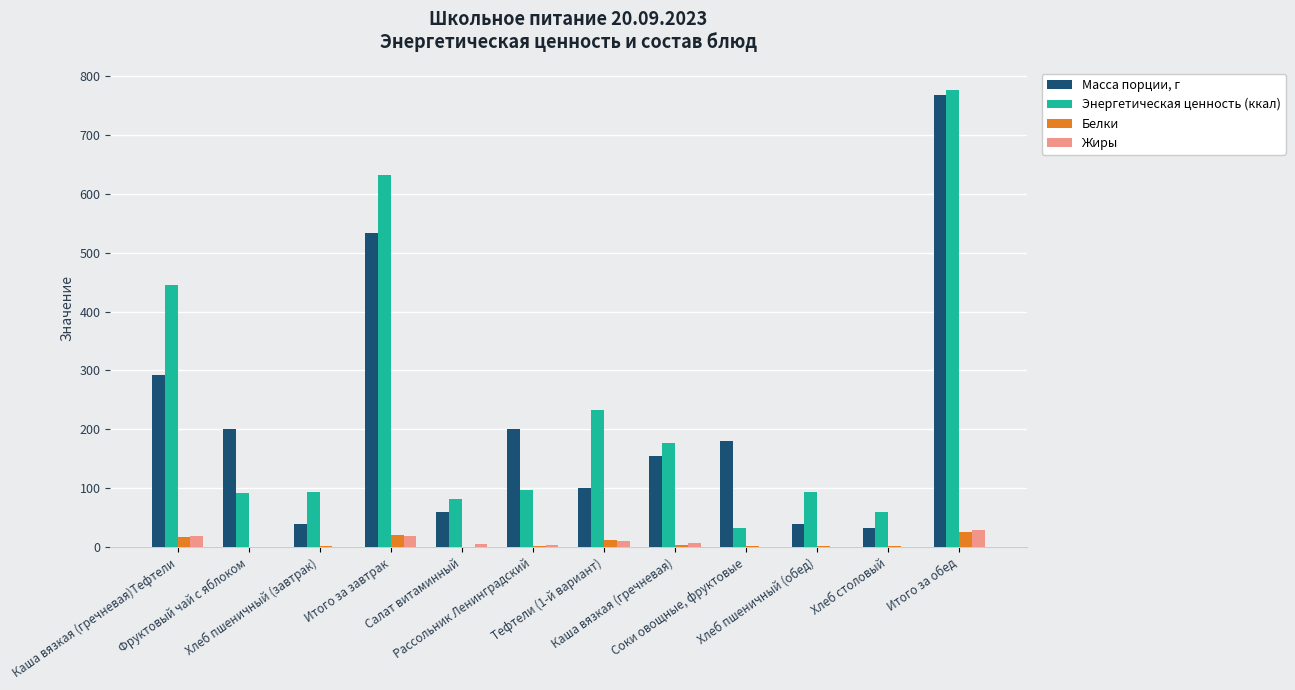

Which label corresponds to the largest value in the chart?

Итого за обед